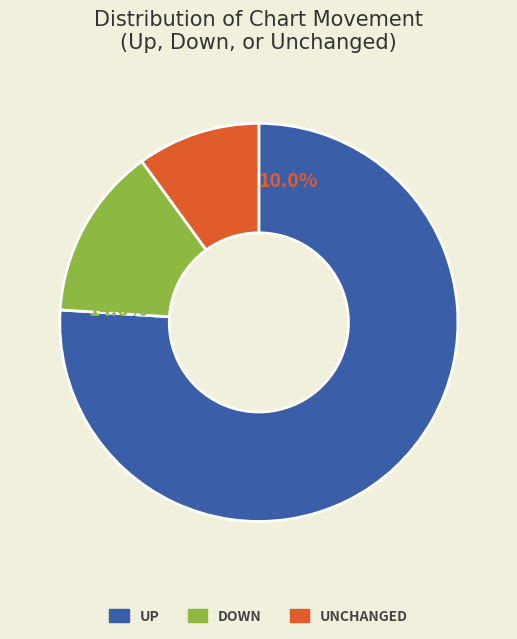

To the nearest percent, what is the difference between the largest and smallest slice percentages?

66%